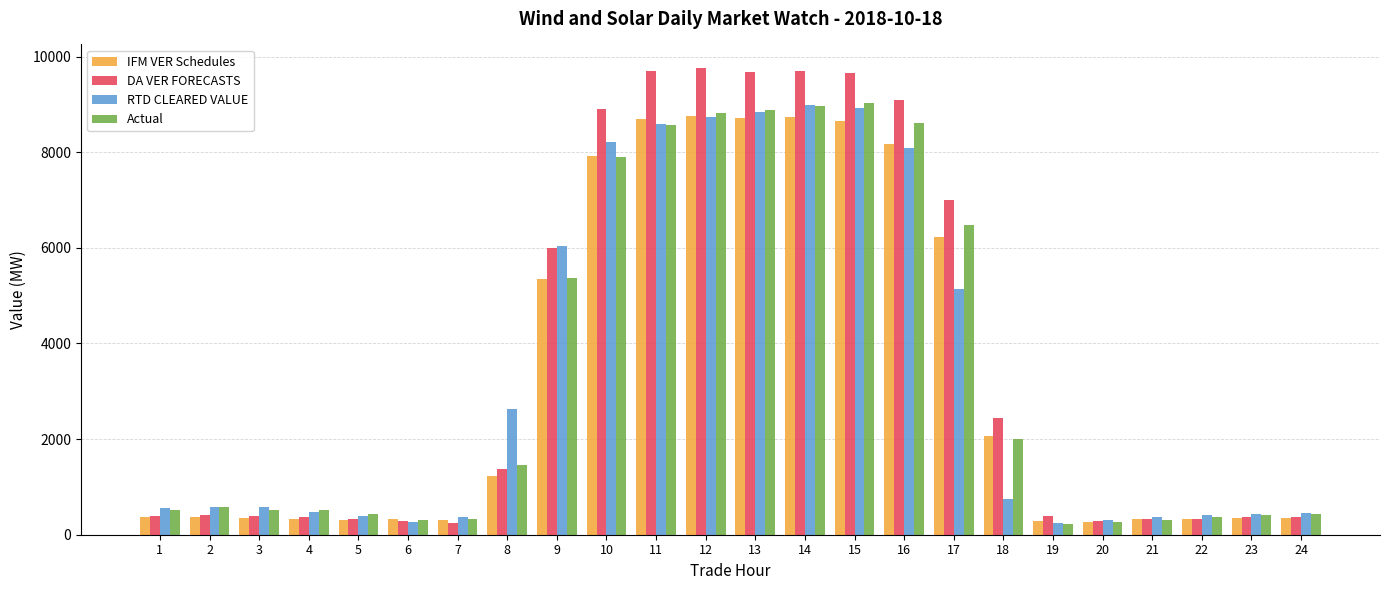

What is the average value of the DA VER FORECASTS series?

3657.6